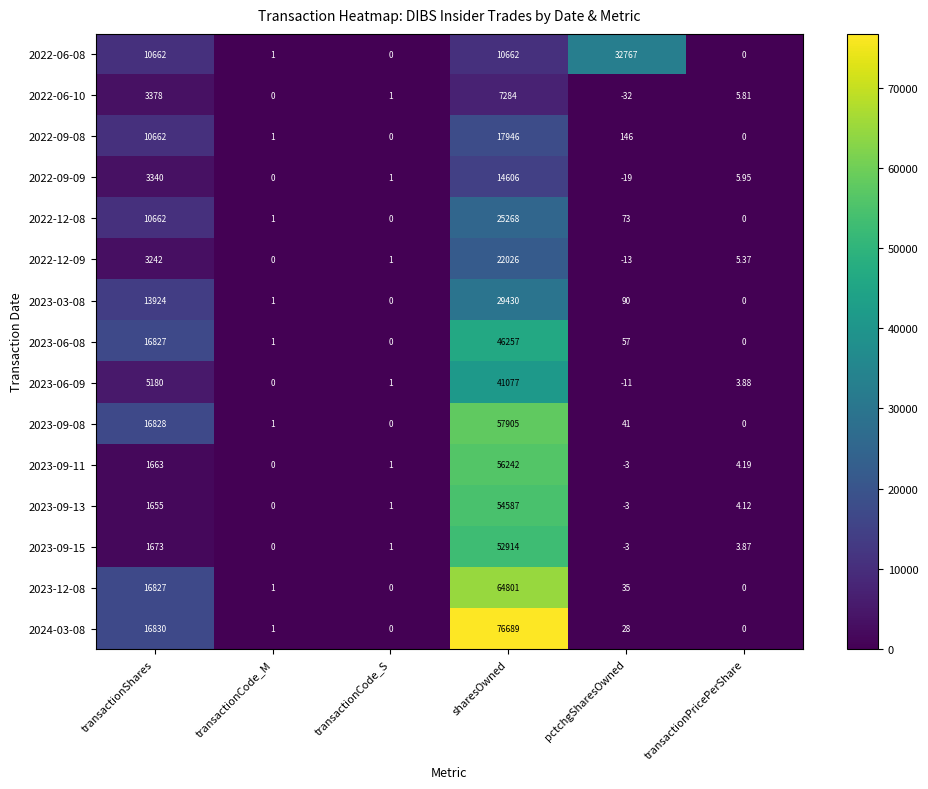

Is the value of 2023-09-15 at transactionCode_S greater than the value of 2022-06-08 at sharesOwned?

No